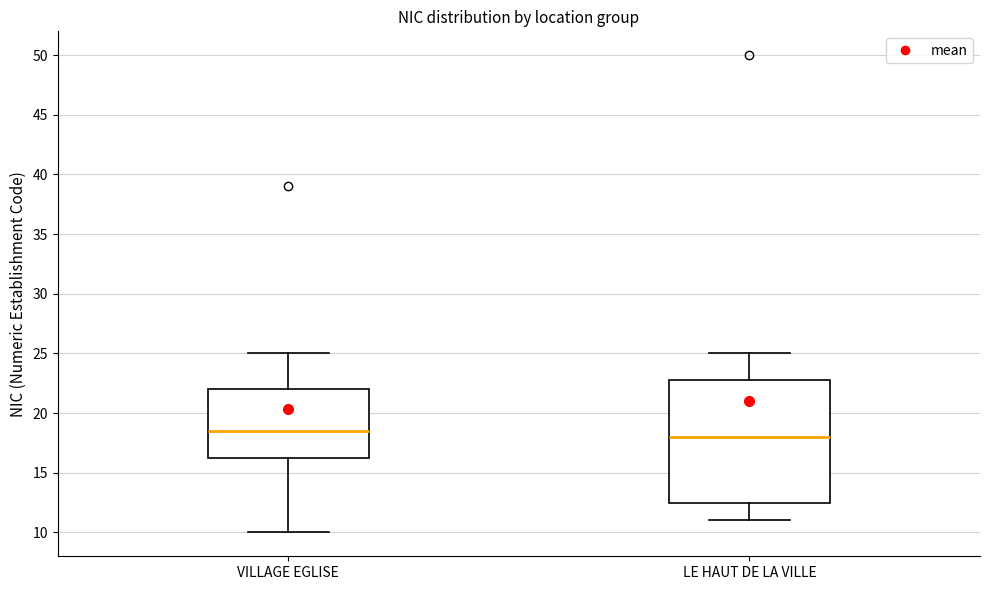

Reading left to right, transcribe this box plot: for each box, give where its median line is, the range the box spans, and where its two whiskers end, as read against the y-axis. The values are not printed on the chart, so give them approximately, as read against the axis.

VILLAGE EGLISE: median 18.5, box 16.5 to 22.0, whiskers 10.0 to 25.0
LE HAUT DE LA VILLE: median 18.0, box 12.5 to 23.0, whiskers 11.0 to 25.0